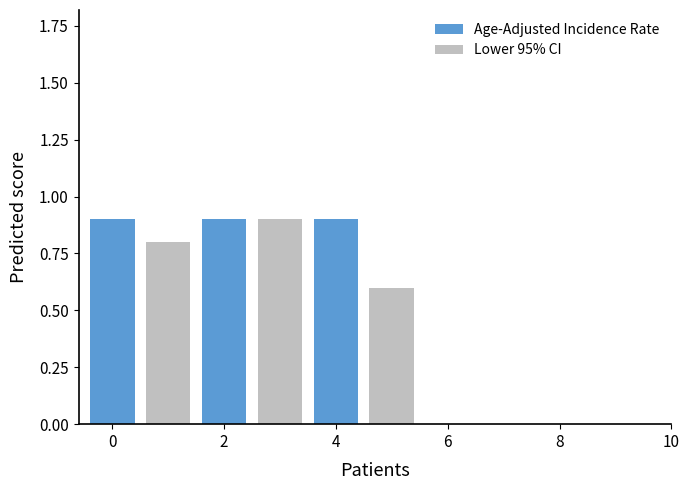

How many data points does each series have?

3